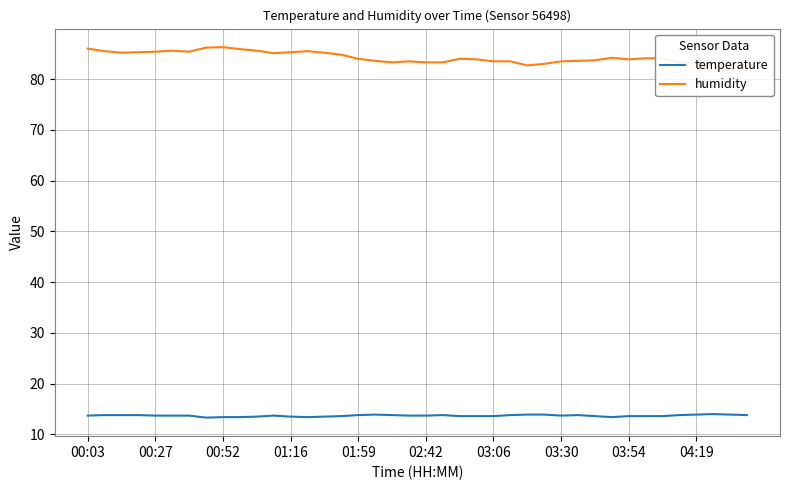

Reading left to right, what are all the values shown in this chart?

temperature: 13.7	13.8	13.8	13.8	13.7	13.7	13.7	13.3	13.4	13.4	13.5	13.7	13.5	13.4	13.5	13.6	13.8	13.9	13.8	13.7	13.7	13.8	13.6	13.6	13.6	13.8	13.9	13.9	13.7	13.8	13.6	13.4	13.6	13.6	13.6	13.8	13.9	14.0	13.9	13.8
humidity: 86.0	85.5	85.2	85.3	85.4	85.6	85.4	86.2	86.3	85.9	85.6	85.1	85.3	85.5	85.2	84.8	84.0	83.6	83.3	83.5	83.3	83.3	84.0	83.9	83.5	83.5	82.7	83.0	83.5	83.6	83.7	84.2	83.9	84.1	84.1	83.3	83.0	82.9	82.8	82.7